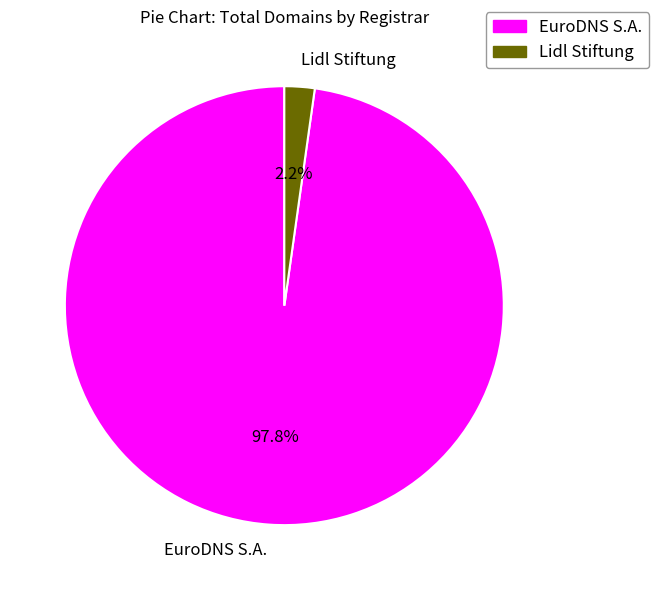

How many segments does this pie chart have?

2